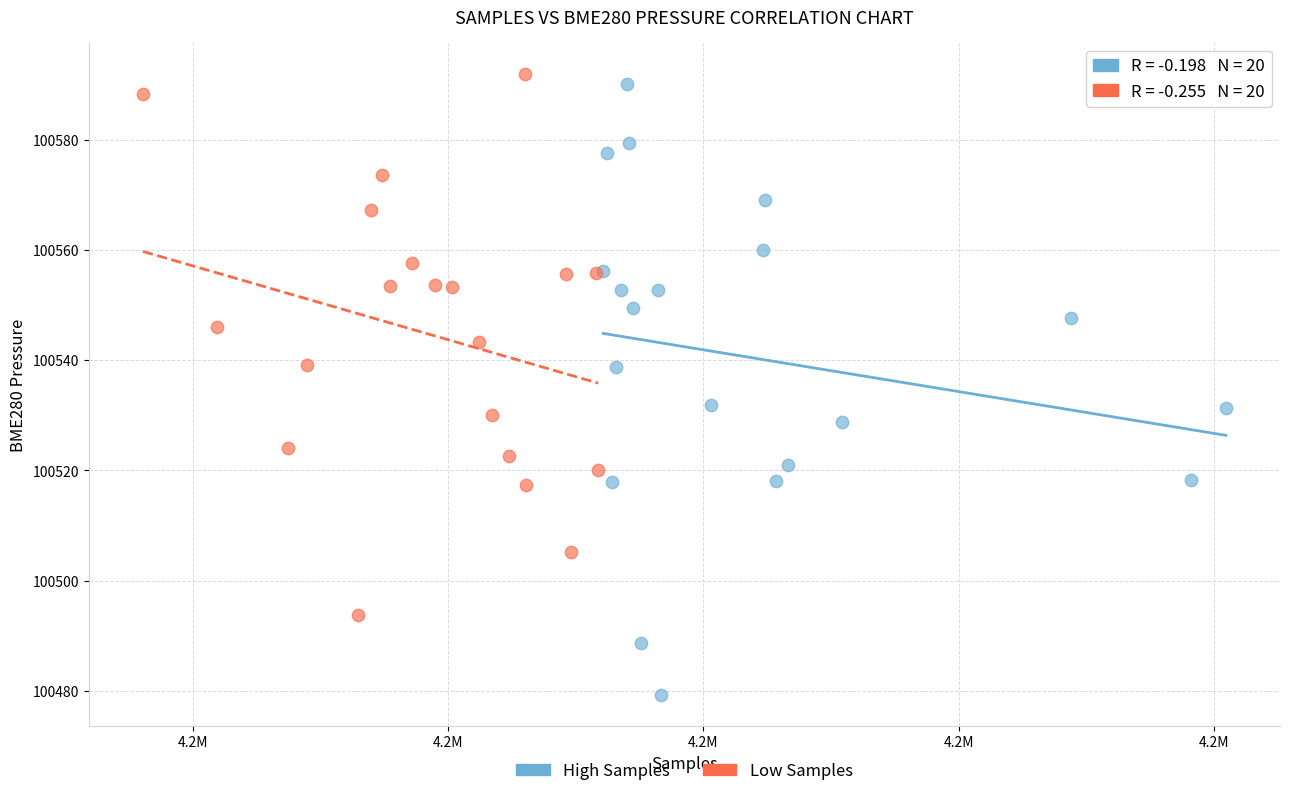

Which series reaches the minimum Y coordinate?

High Samples